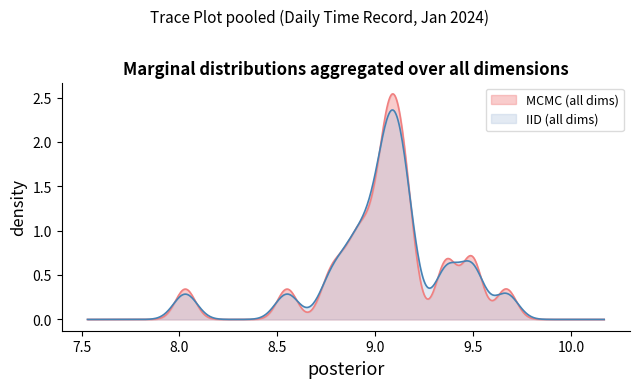

Which series has the largest range (max minus min)?

MCMC (all dims)